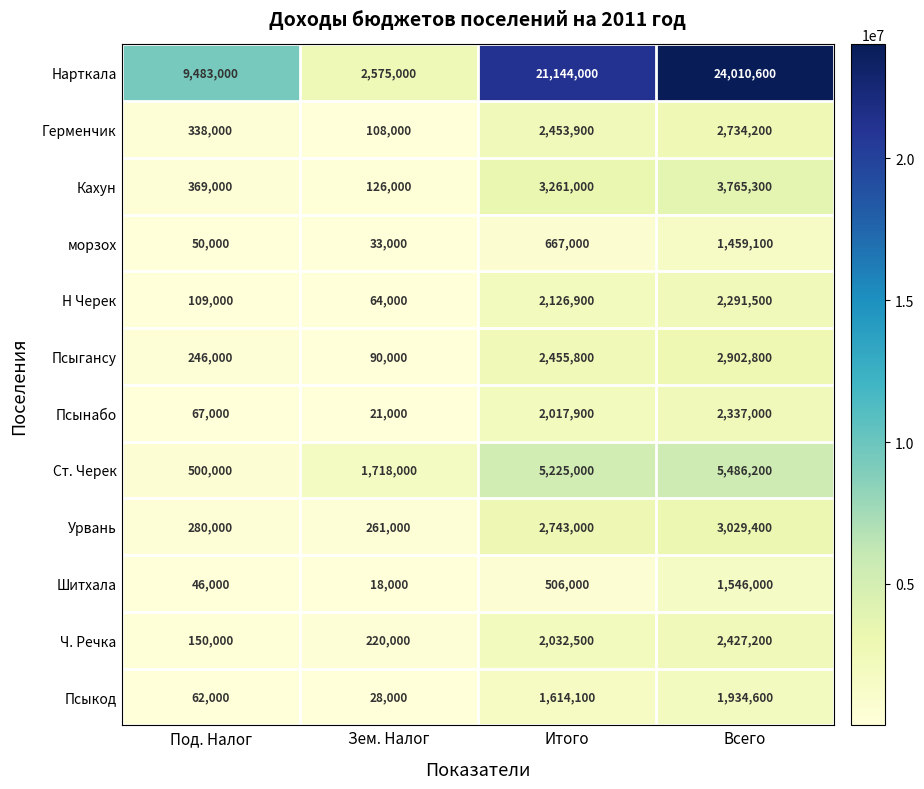

What is the sum of the морзох values at Зем. Налог and Всего?

1492100